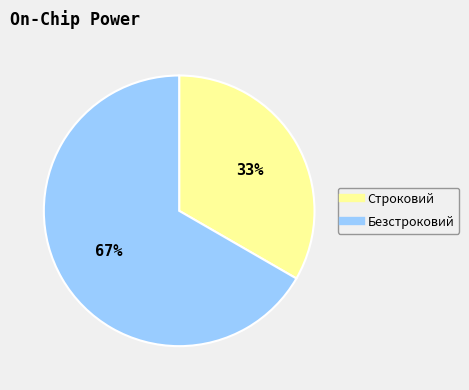

Which slice is the largest?

Безстроковий